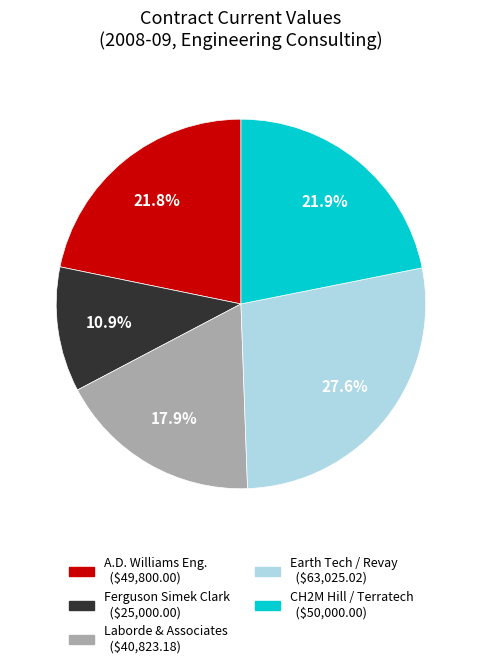

To the nearest percent, what is the average slice percentage?

20%